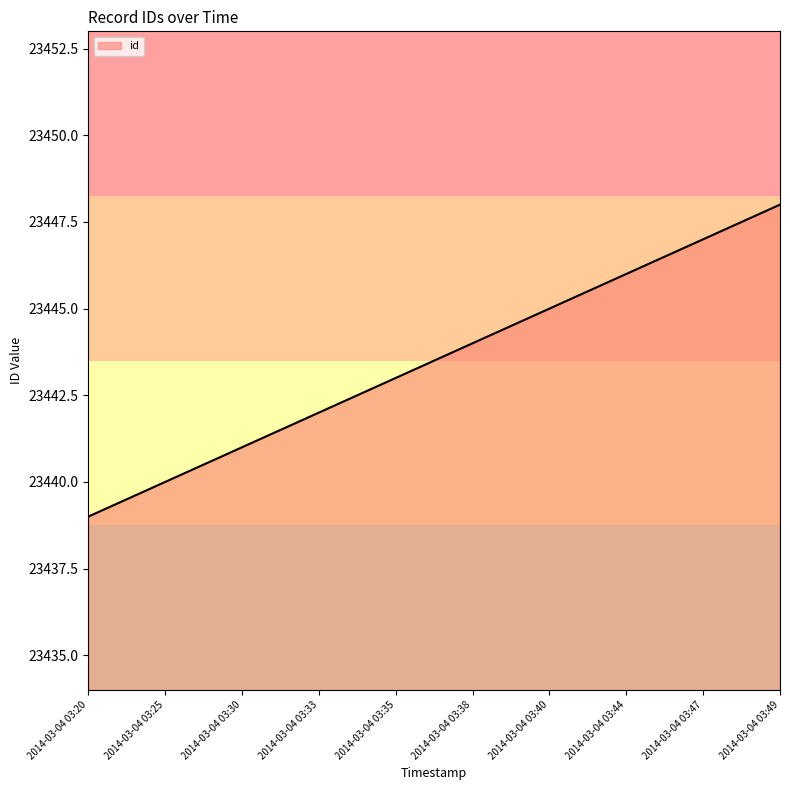

List the labels in order of value, largest first.

2014-03-04 03:49, 2014-03-04 03:47, 2014-03-04 03:44, 2014-03-04 03:40, 2014-03-04 03:38, 2014-03-04 03:35, 2014-03-04 03:33, 2014-03-04 03:30, 2014-03-04 03:25, 2014-03-04 03:20